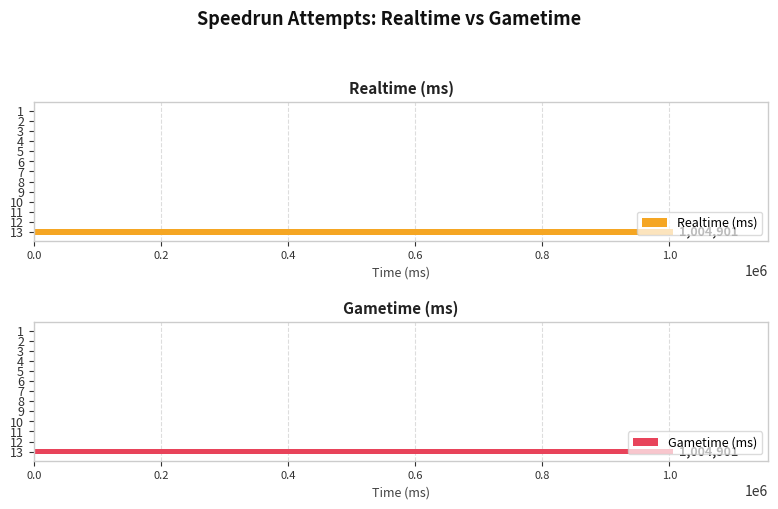

What is the sum of all Gametime (ms) values?

1004901